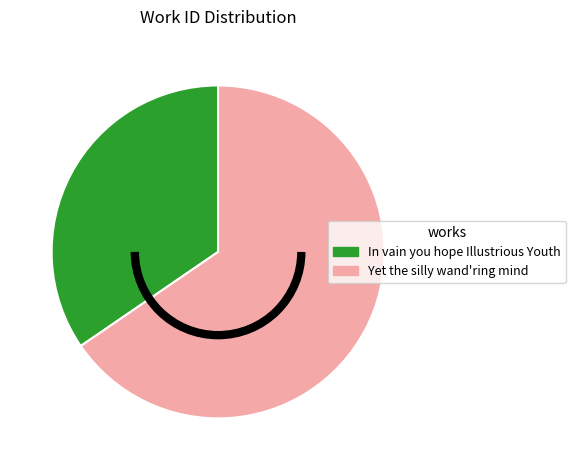

What is the largest slice in the pie chart?

Yet the silly wand'ring mind